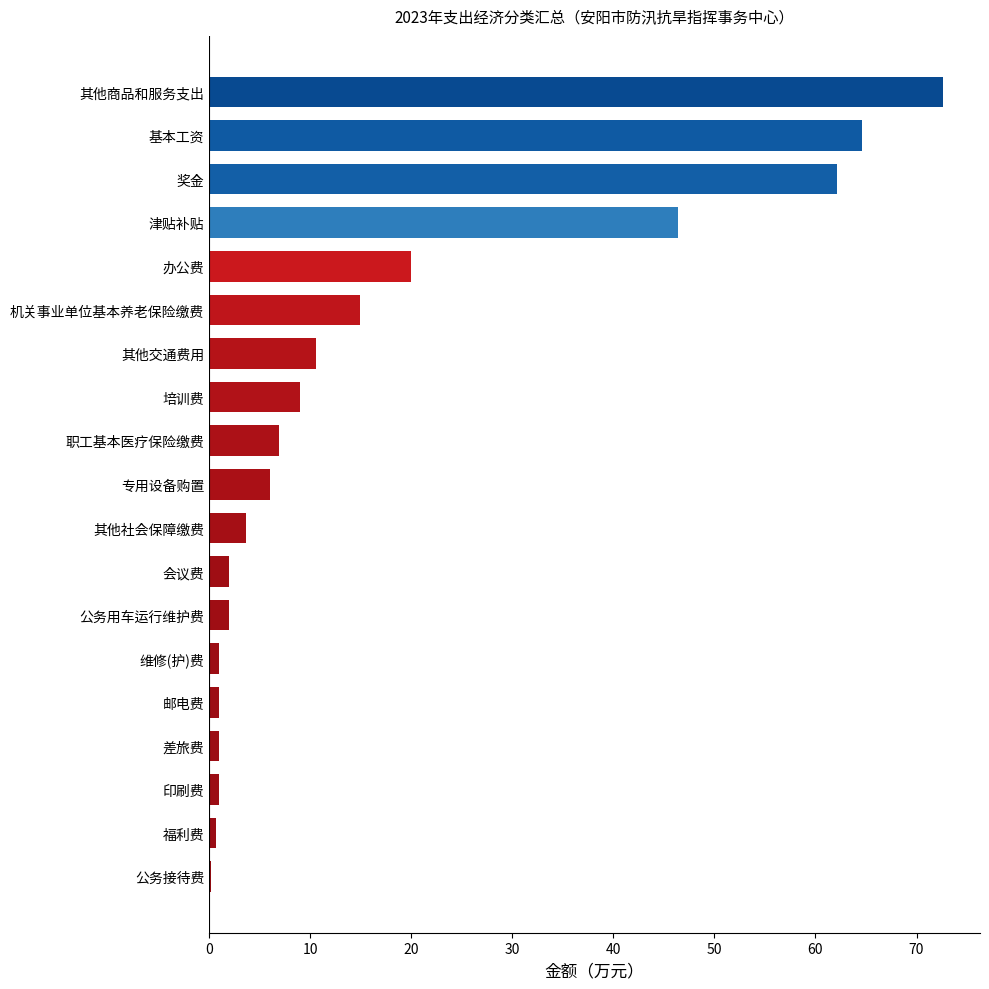

Are the bars horizontal?

Yes